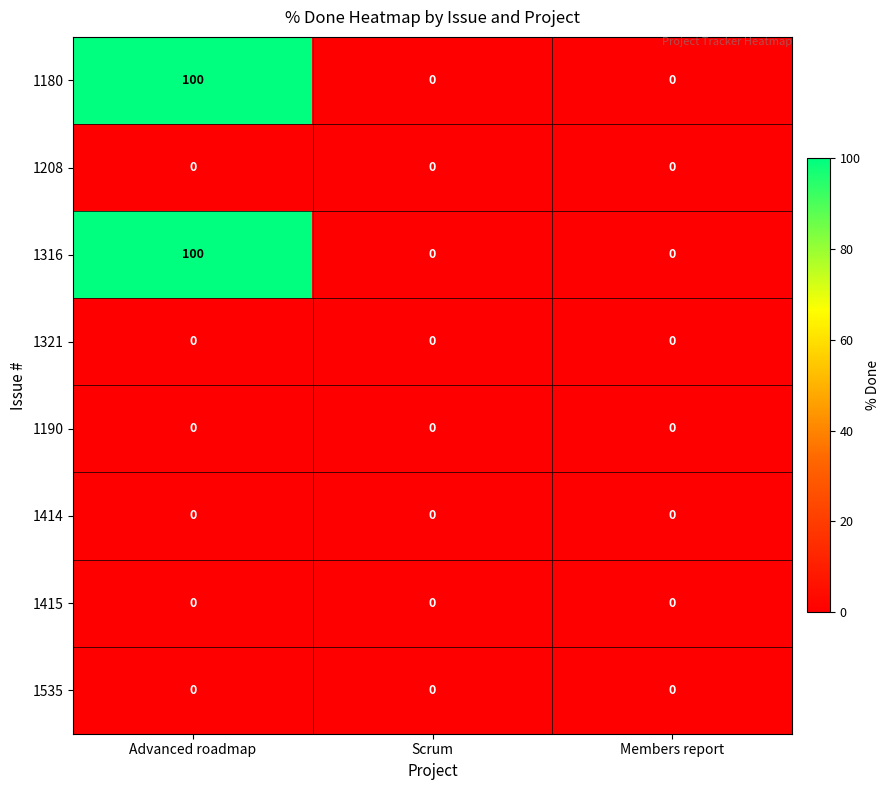

At how many categories does at least one series exceed 49?

1